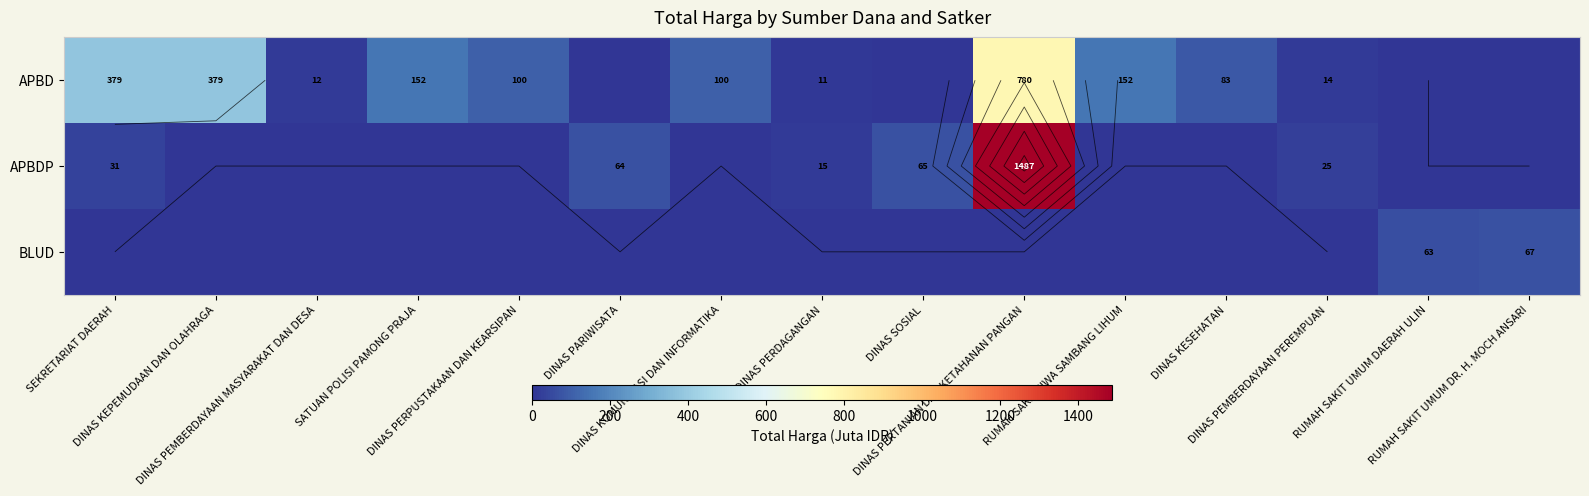

At which category is the sum across all series the highest?

DINAS PERTANIAN DAN KETAHANAN PANGAN